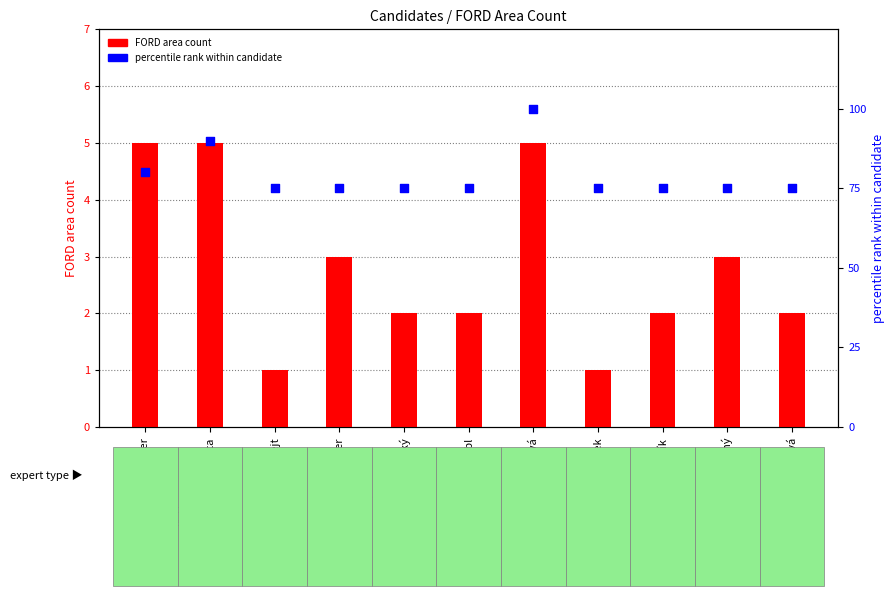

At how many categories does at least one series exceed 53?

11